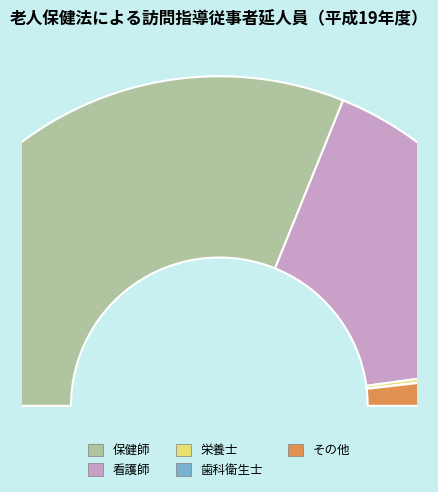

To the nearest percent, what is the difference between the その他 and 歯科衛生士 slice percentages?

4%